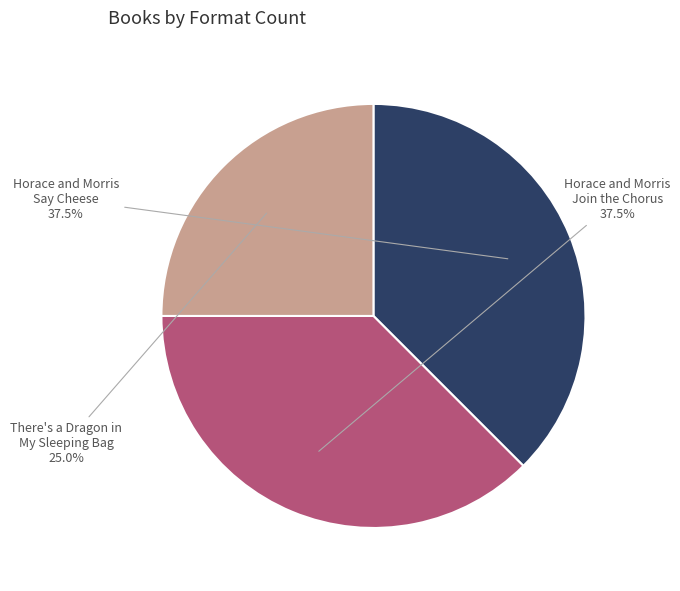

What is the smallest slice in the pie chart?

There's a Dragon in My Sleeping Bag